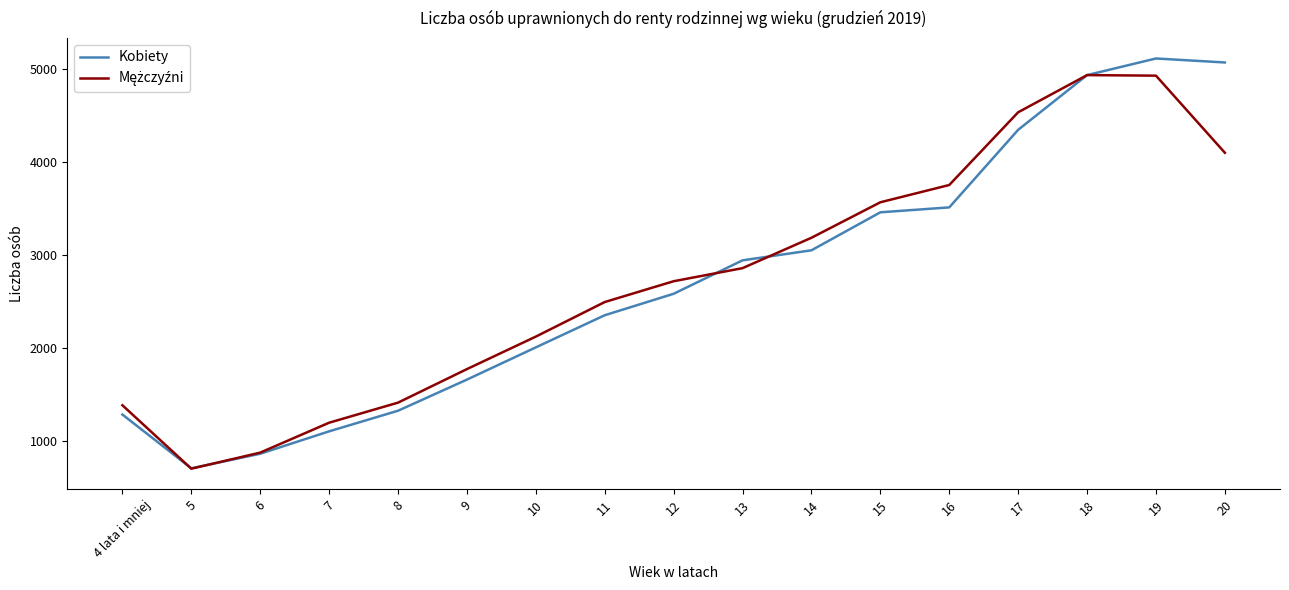

Which series has the widest spread of values?

Kobiety